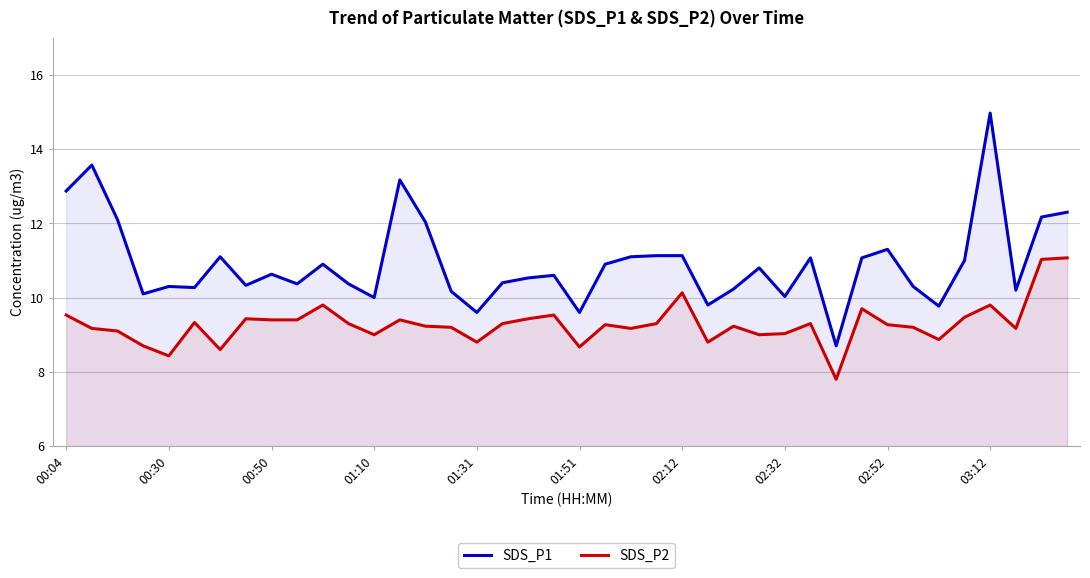

What is the difference between the maximum and minimum values in the SDS_P2 series?

3.3